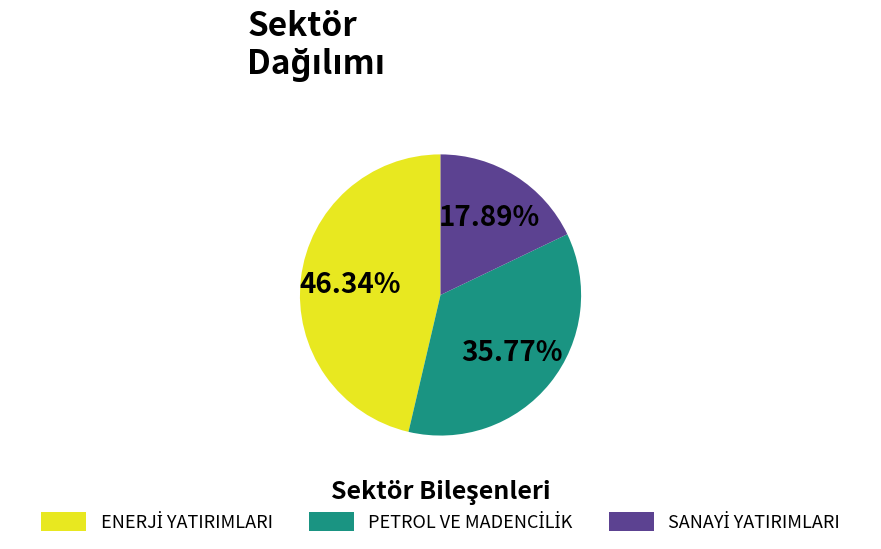

Is there a majority slice in this chart?

No